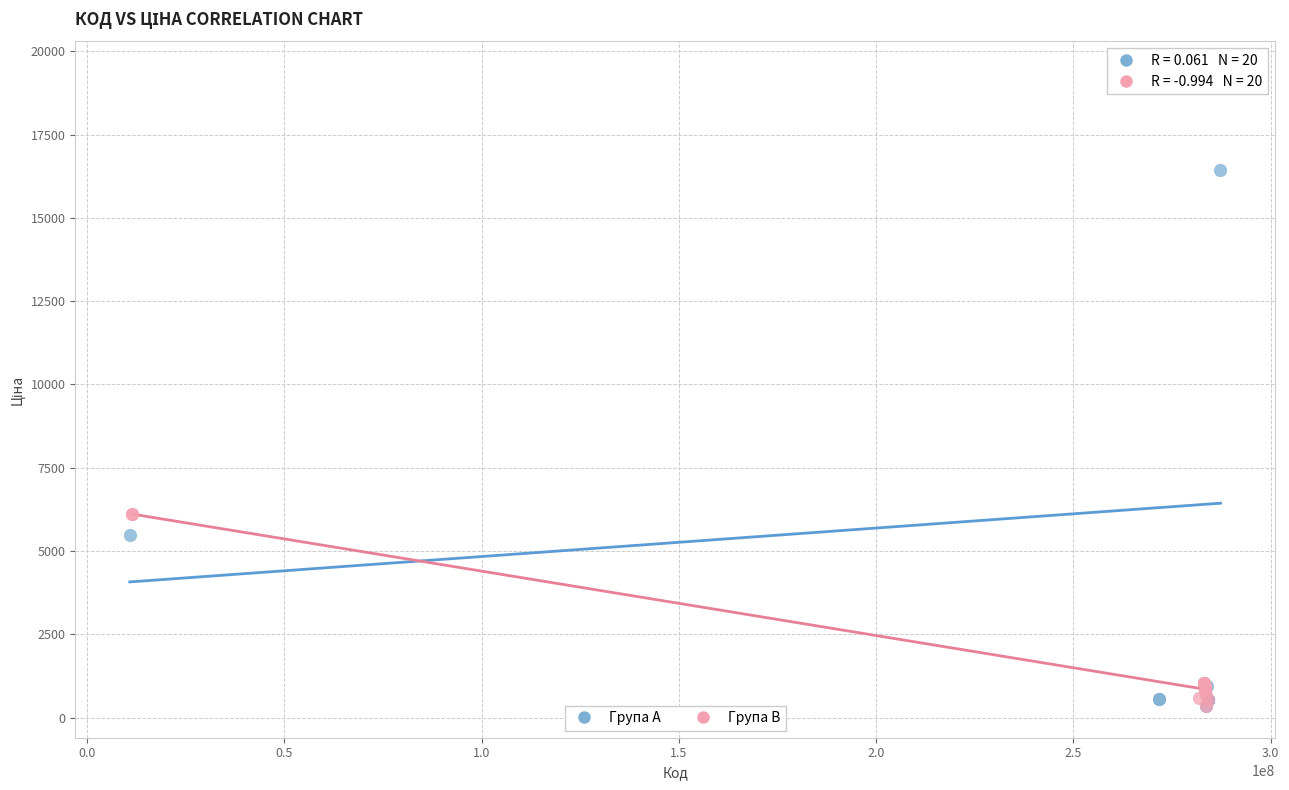

Which series has the largest Y range (max minus min)?

Група A